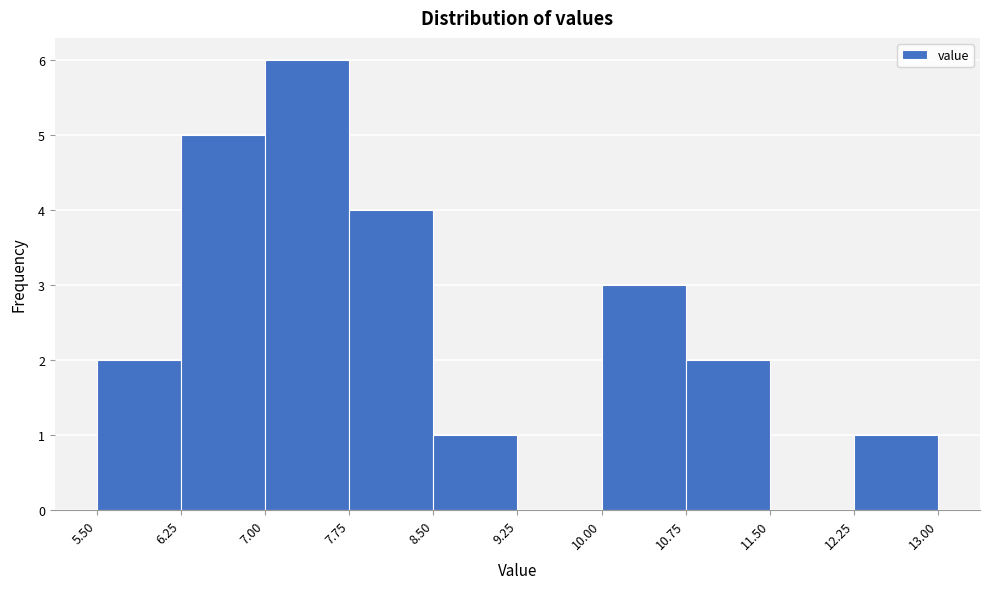

Over which range of the x-axis is the bar tallest?

7.00 to 7.75